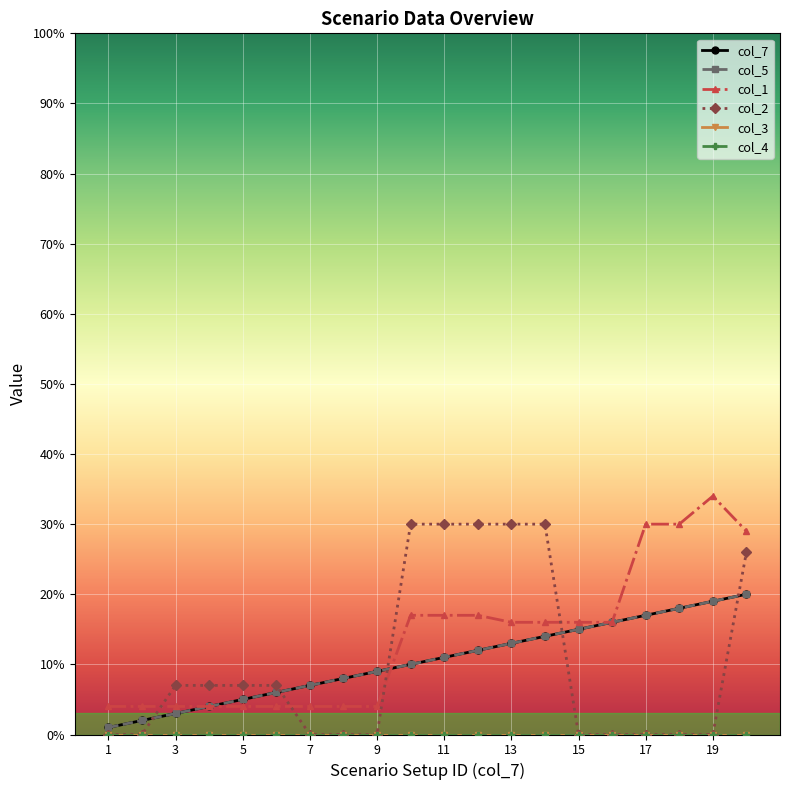

Does the chart have visible grid lines?

Yes